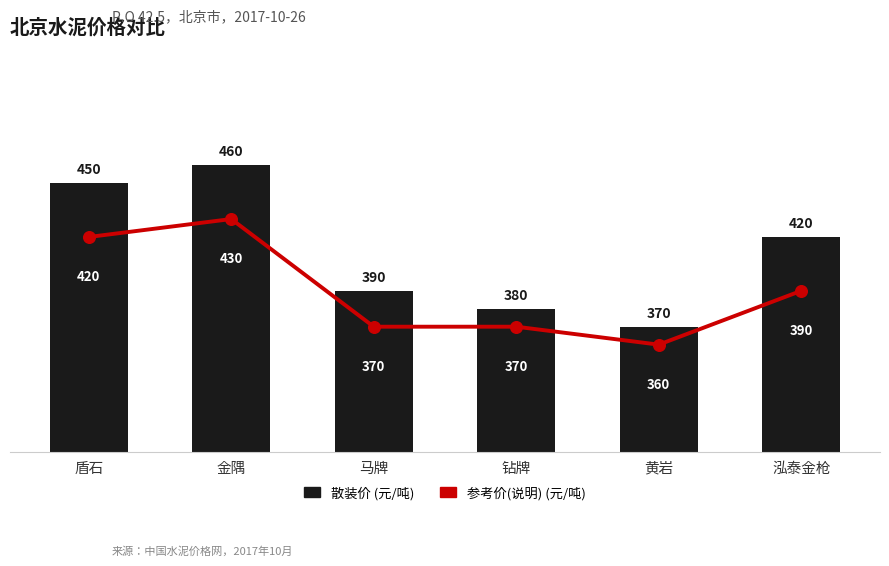

What are all the series names shown in the legend?

参考价(说明) (元/吨), 散装价 (元/吨)